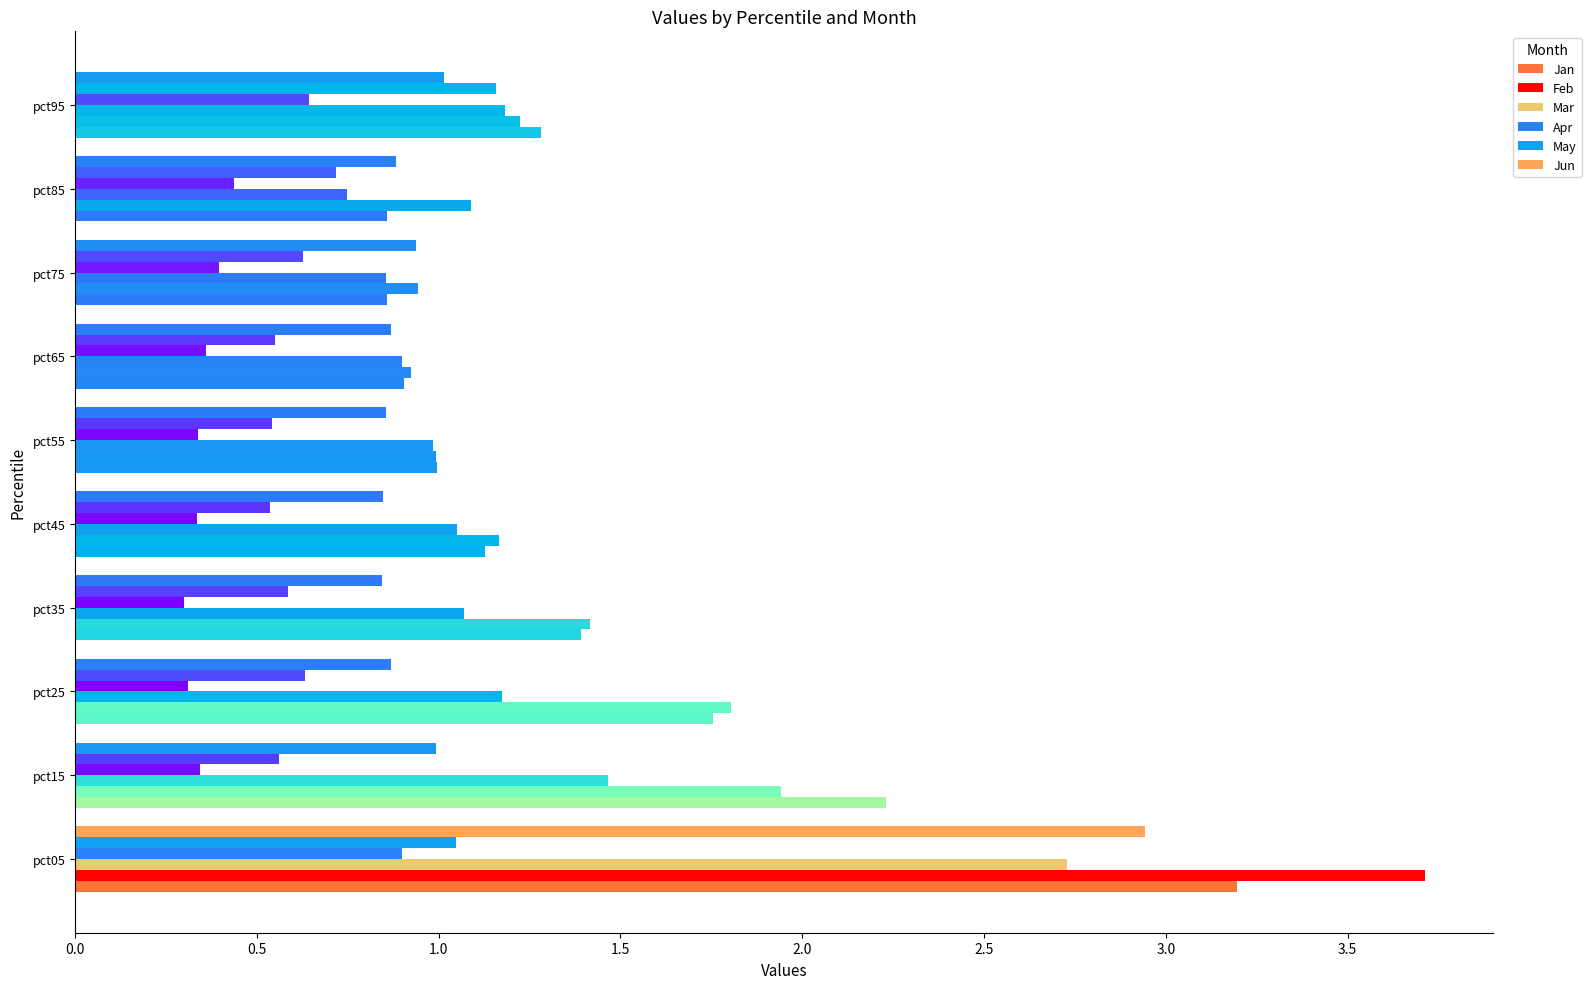

Count the number of categories in the chart.

10